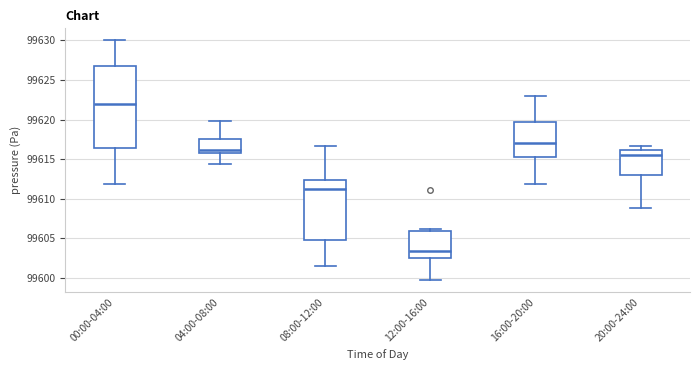

Which box has the lowest median line?

12:00-16:00